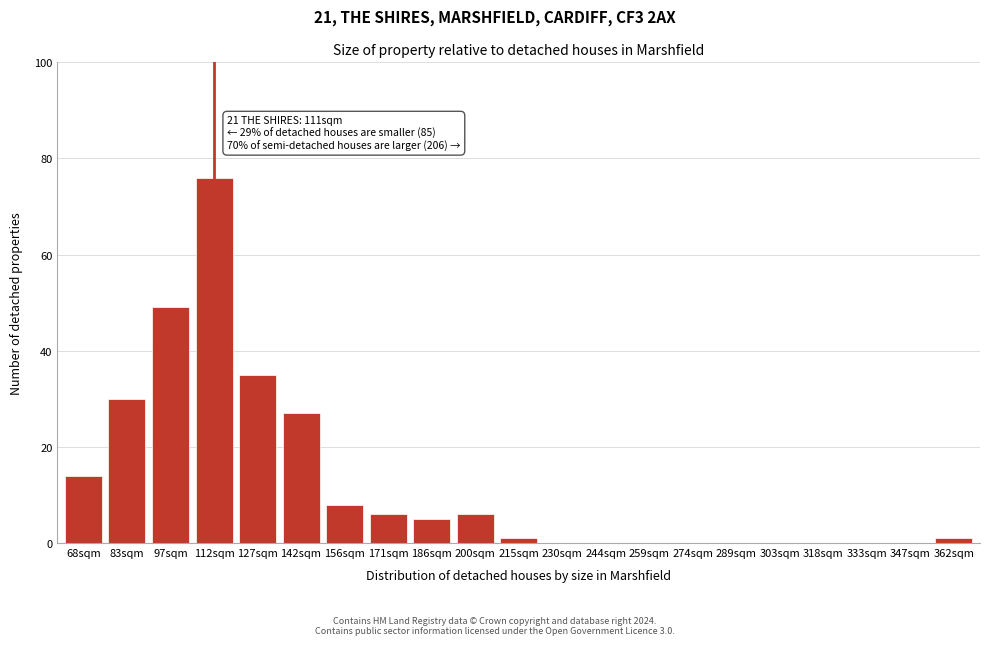

Reading left to right, what are all the values shown in this chart?

68sqm=14	83sqm=30	97sqm=49	112sqm=76	127sqm=35	142sqm=27	156sqm=8	171sqm=6	186sqm=5	200sqm=6	215sqm=1	230sqm=0	244sqm=0	259sqm=0	274sqm=0	289sqm=0	303sqm=0	318sqm=0	333sqm=0	347sqm=0	362sqm=1